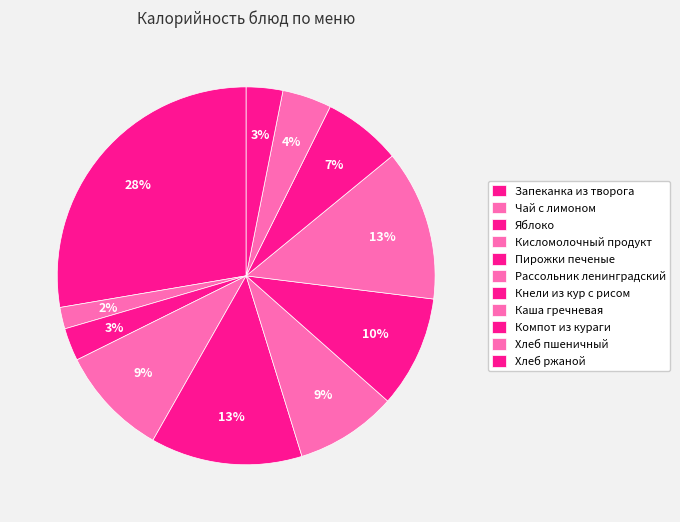

Count the number of slices in the pie.

11